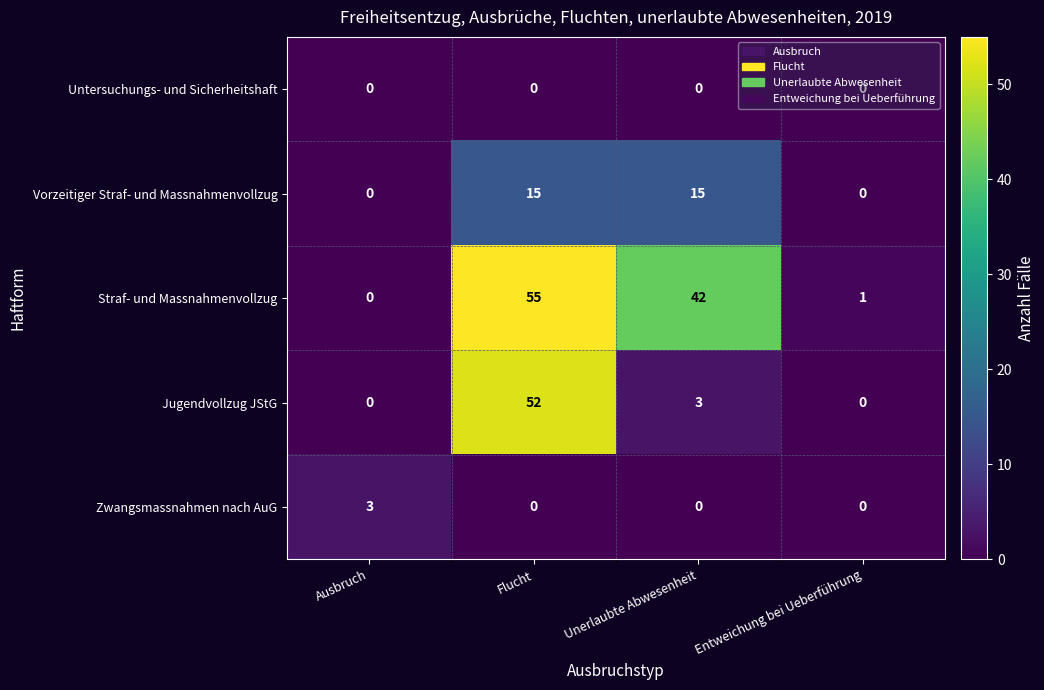

What is the maximum value shown in the chart?

55